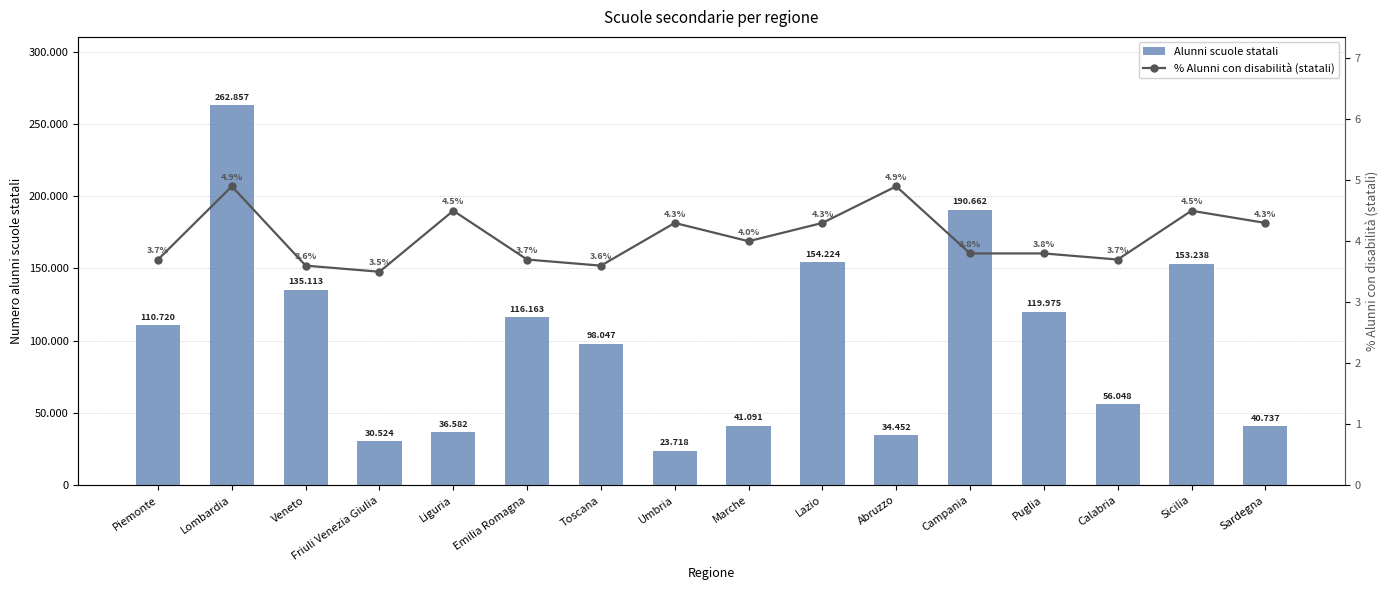

What are all the series names shown in the legend?

Alunni scuole statali, % Alunni con disabilità (statali)